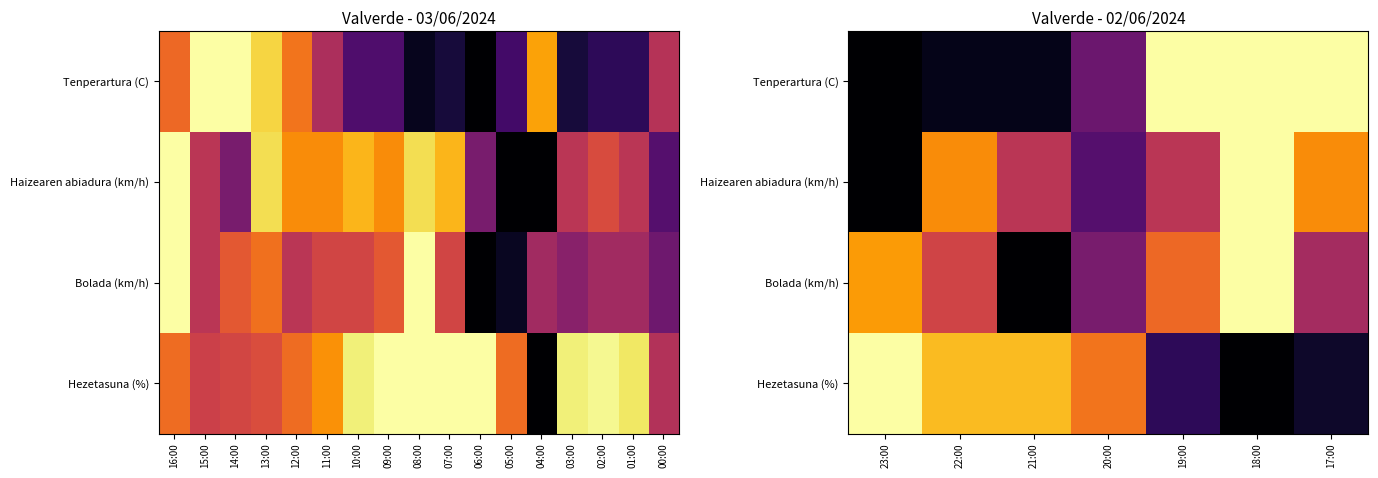

Which category has the highest value across all series?

23:00